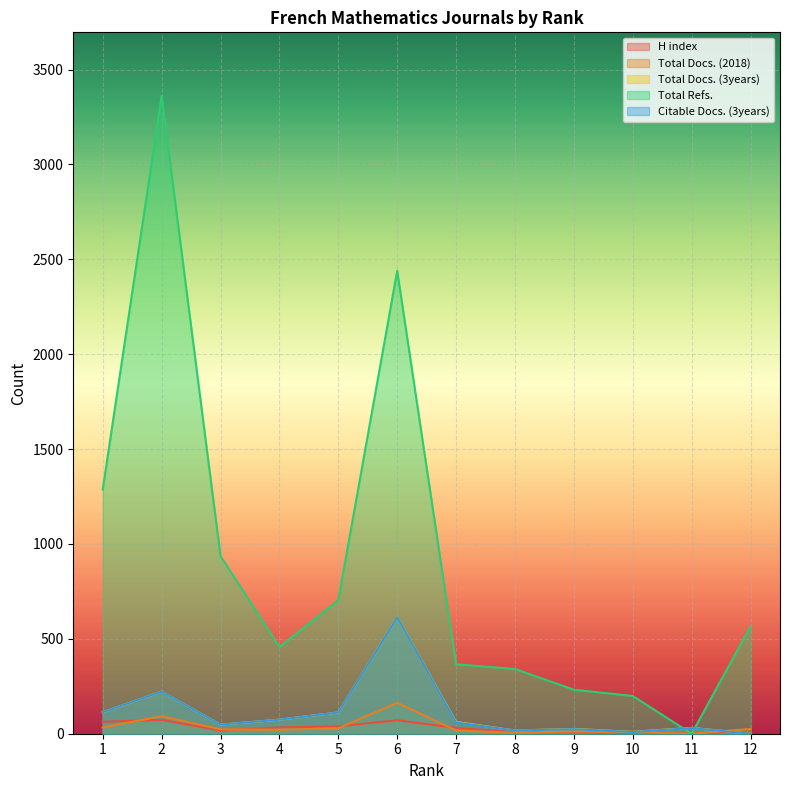

At which label does H index first exceed 31?

1